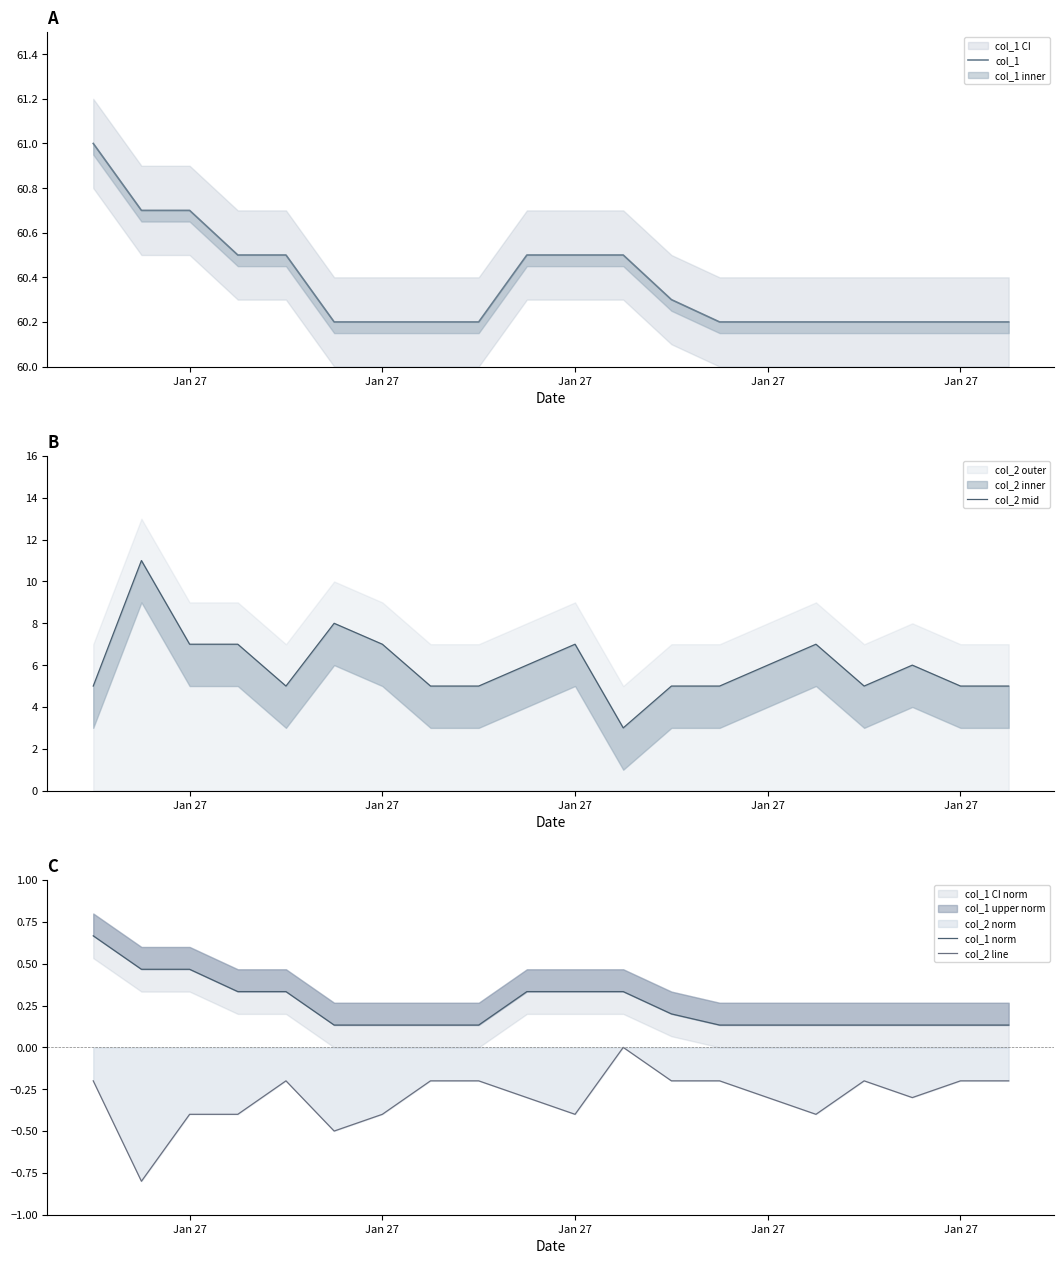

How many categories are shown in the chart?

20